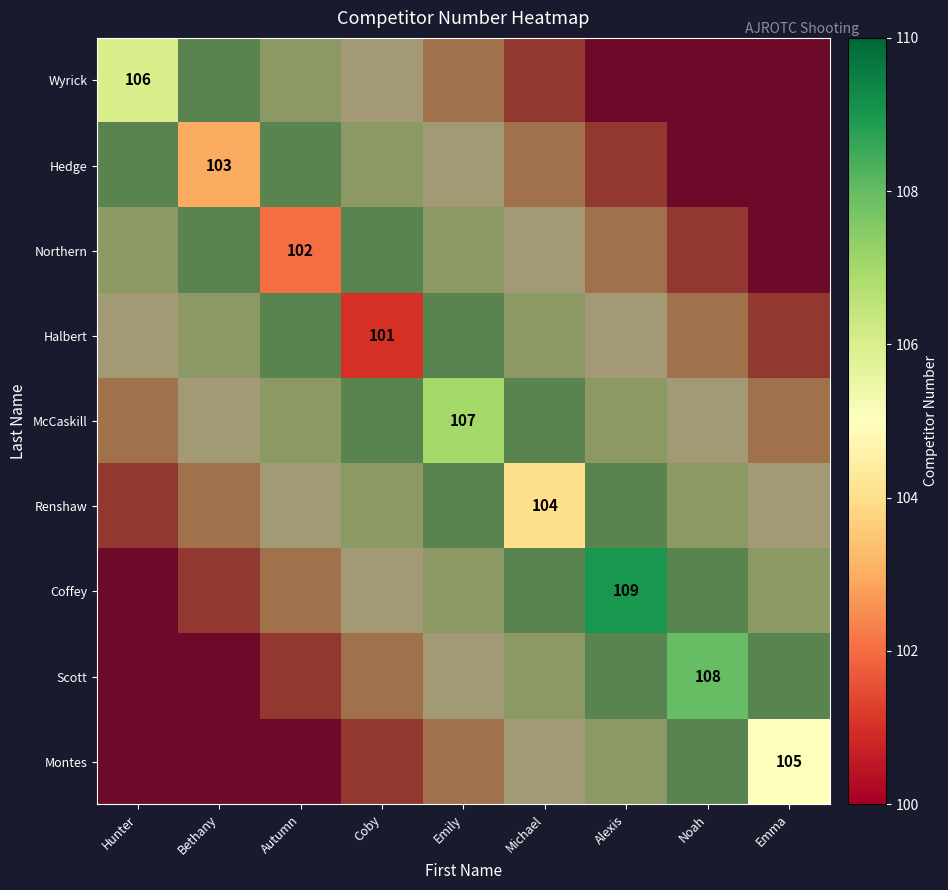

Which label corresponds to the smallest value in the chart?

Coby